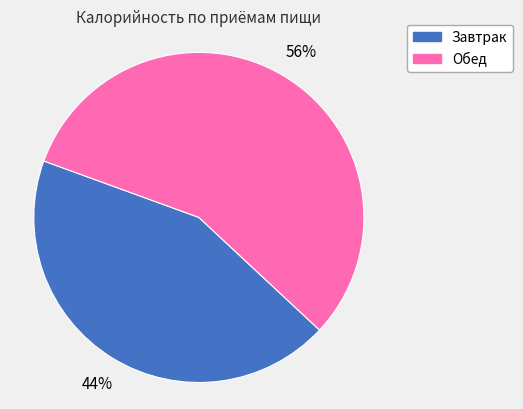

Is it true that Завтрак is 57% of the pie?

False